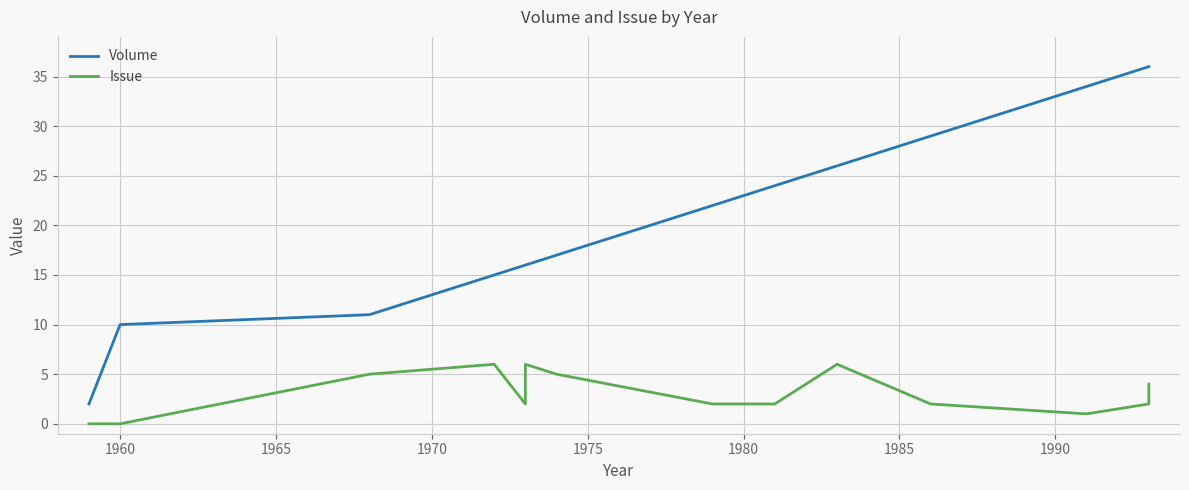

Reading right to left, transcribe all the data shown in this chart.

Volume: 36	36	34	29	26	24	22	22	17	16	16	15	15	11	10	2
Issue: 4	2	1	2	6	2	2	2	5	6	2	6	6	5	0	0